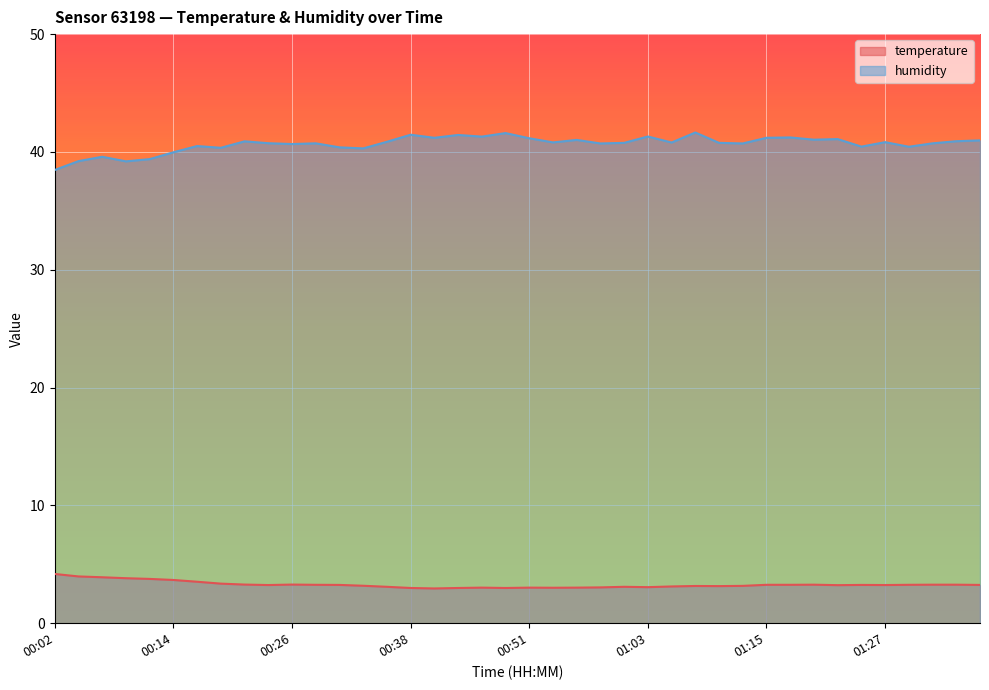

Which category has the highest value in the temperature series?

00:02